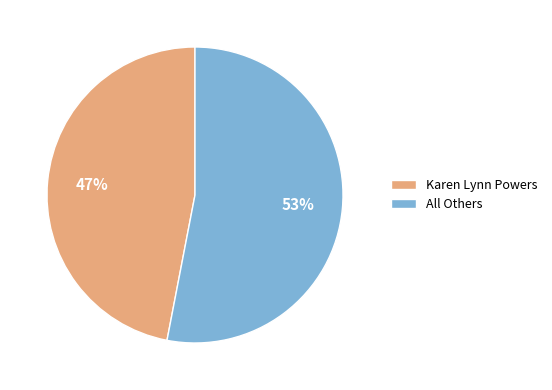

To the nearest percent, what is the average slice percentage?

50%